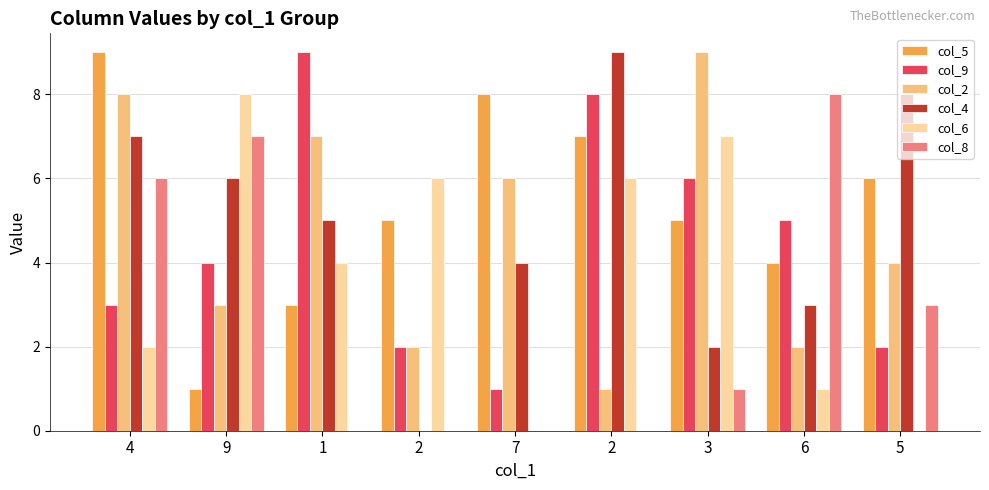

How many groups of bars are there?

9